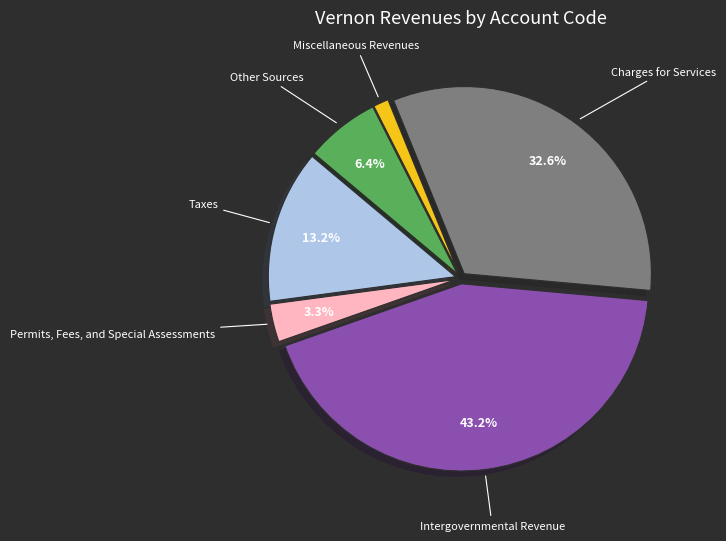

True or false: Taxes accounts for 5% of the total.

False